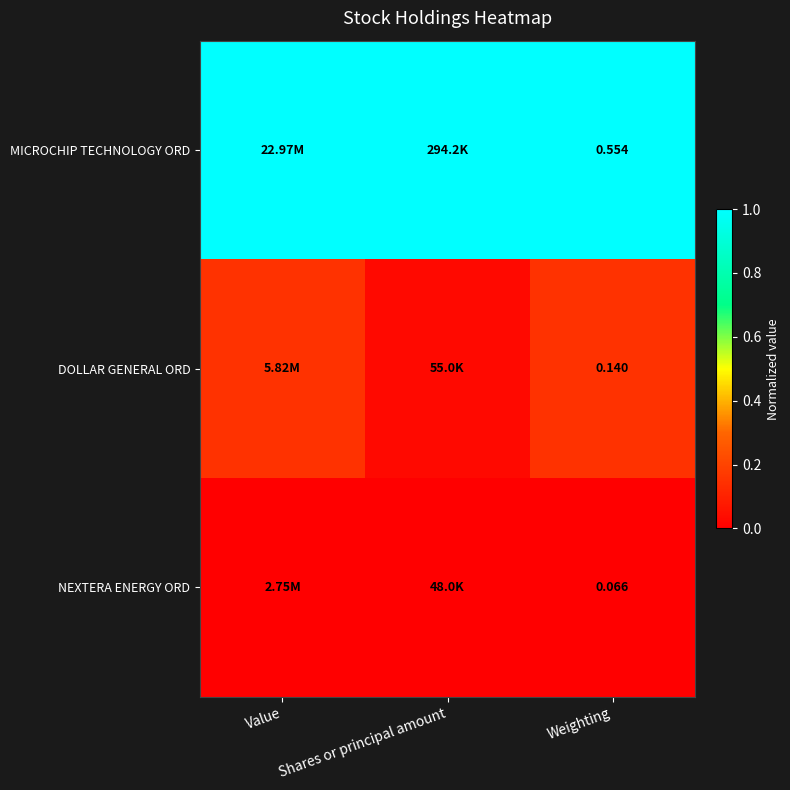

Is the value of MICROCHIP TECHNOLOGY ORD at Weighting greater than the value of NEXTERA ENERGY ORD at Weighting?

Yes